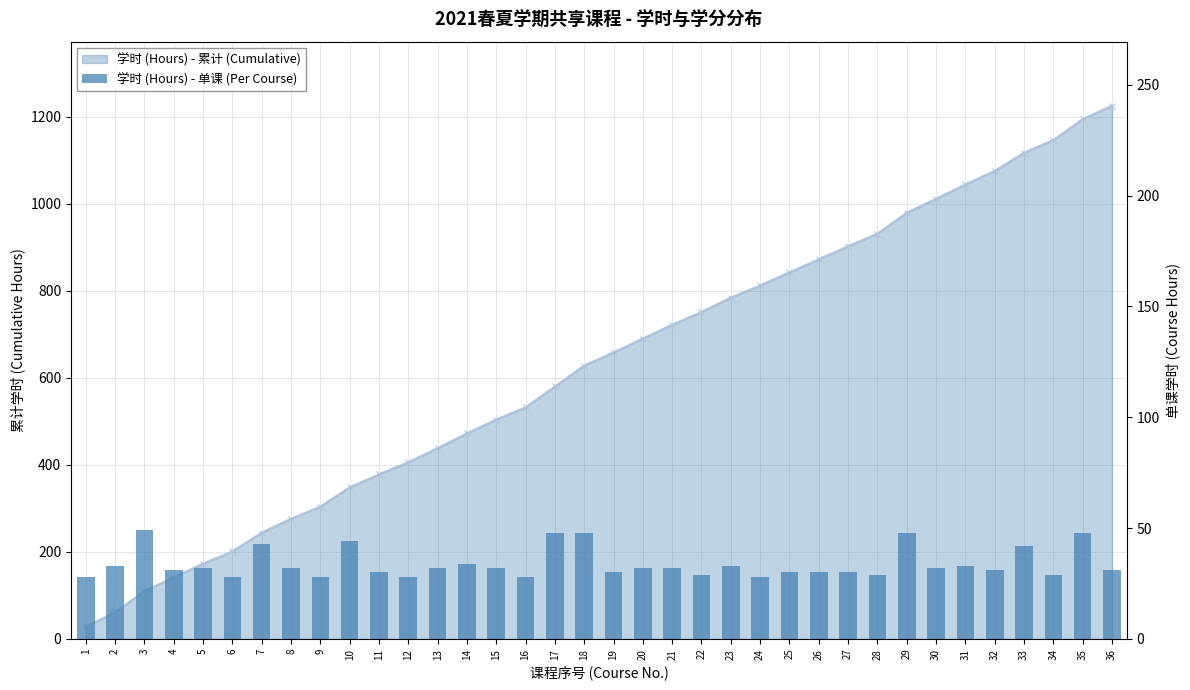

Which category has the highest value across all series?

3